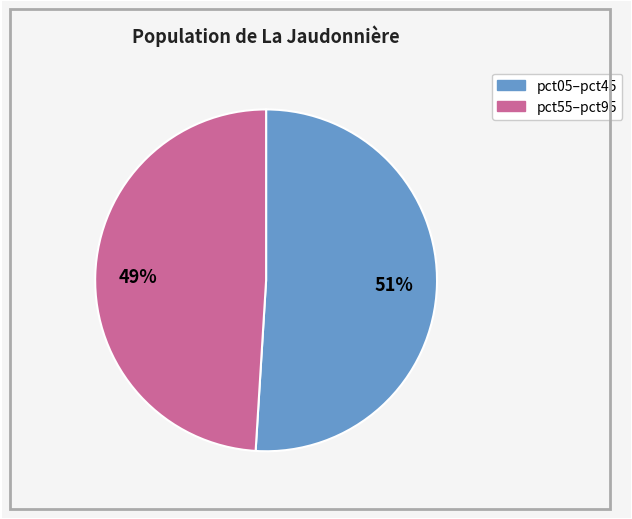

To the nearest percent, what is the average slice percentage?

50%